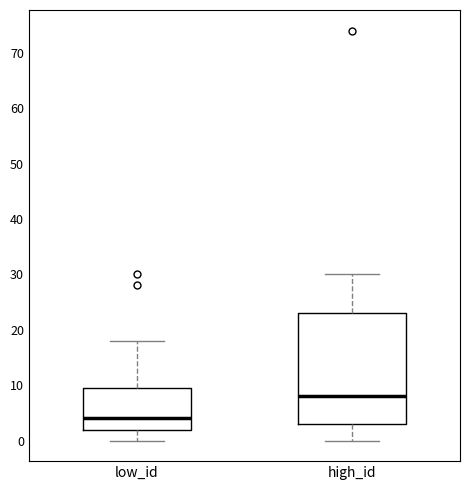

Which box is the tallest, from its lower edge to its upper edge?

high_id